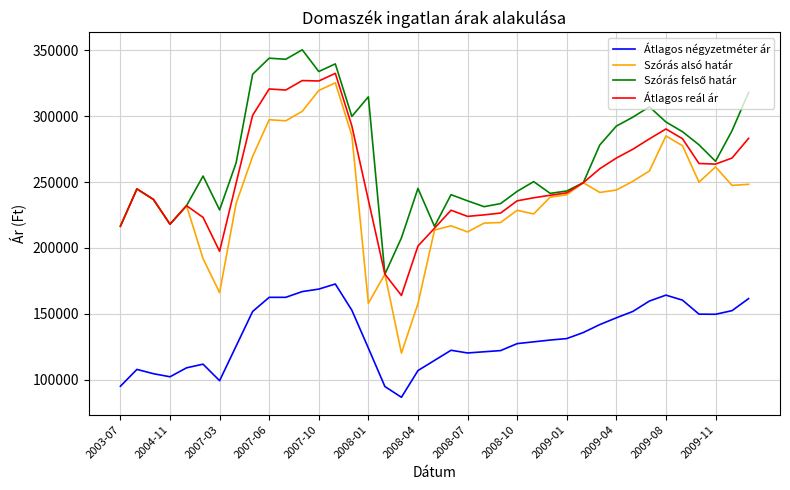

True or false: Átlagos négyzetméter ár and Szórás alsó határ intersect in this chart.

False